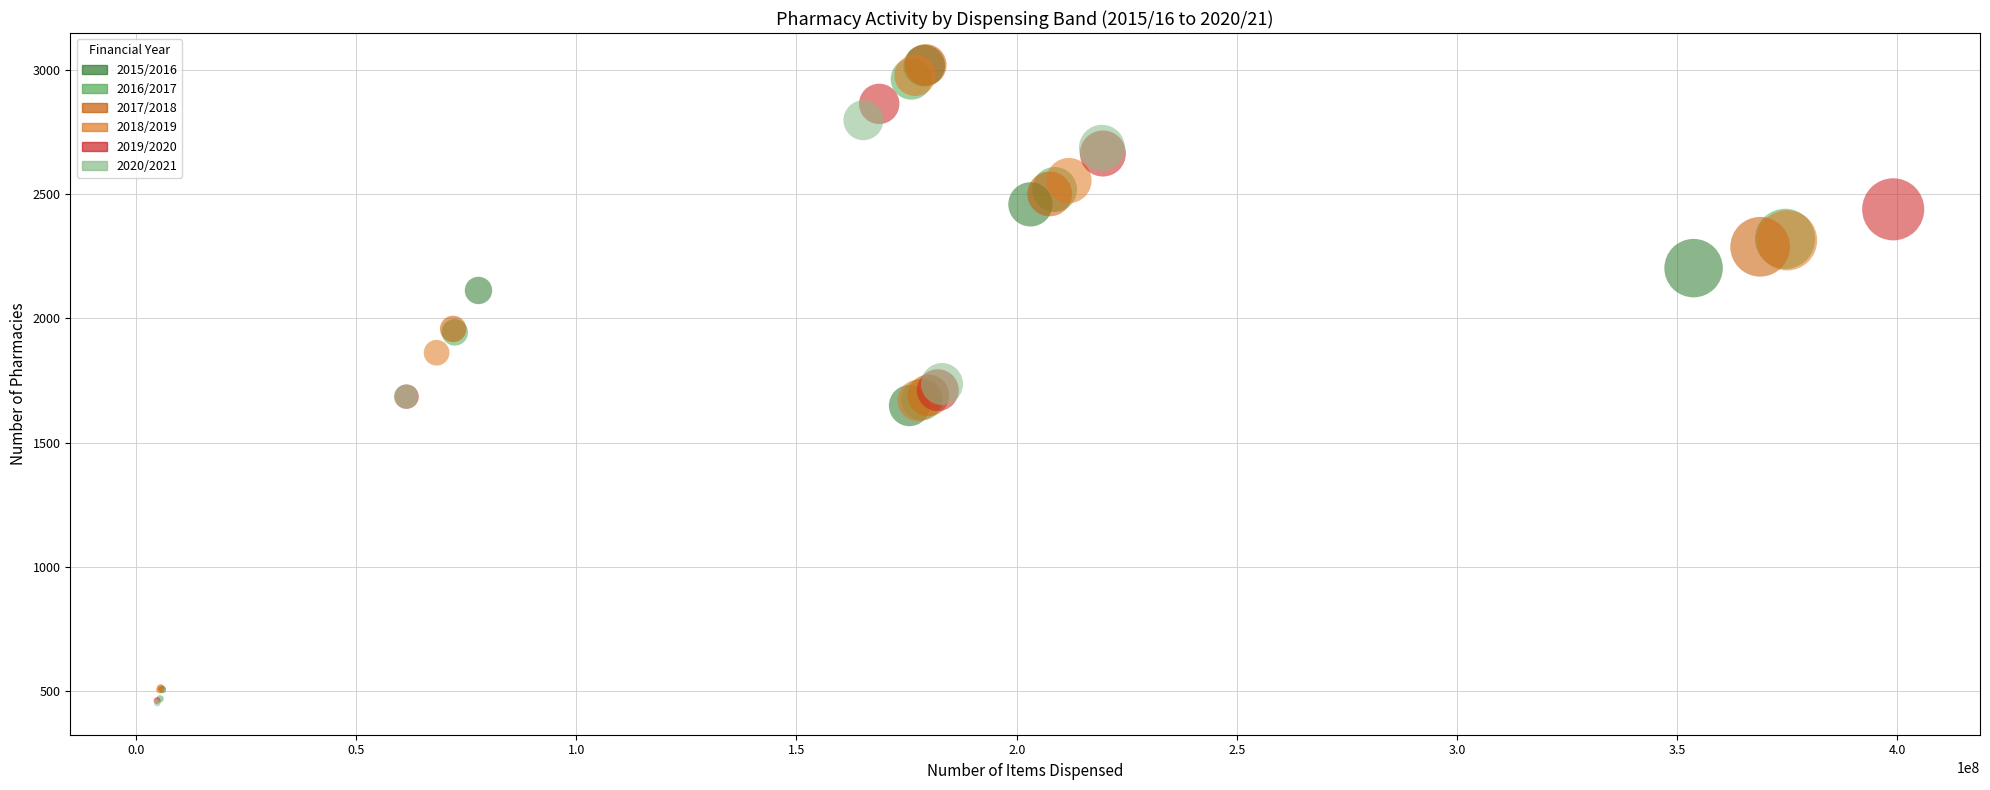

Which series has the largest Y range (max minus min)?

2015/2016